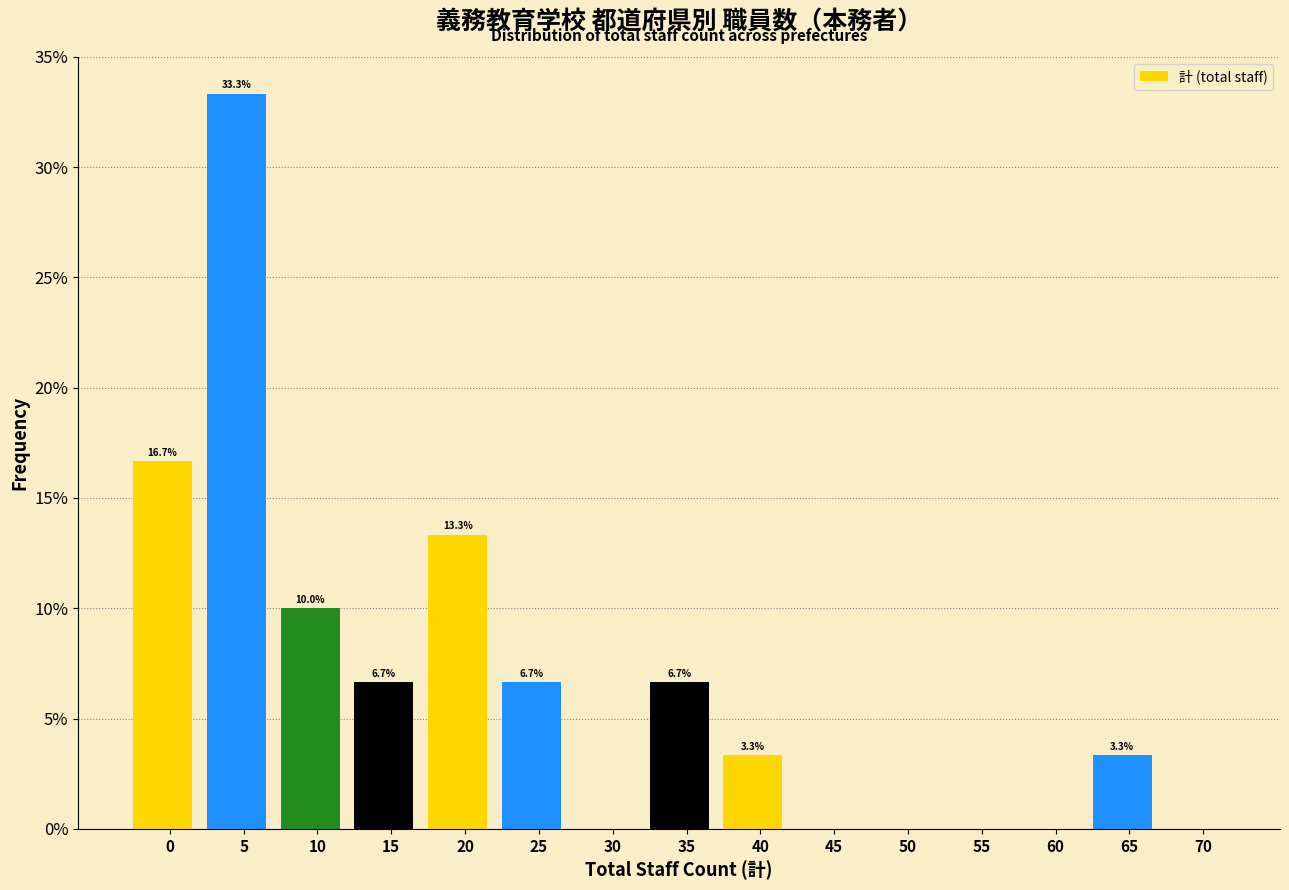

Reading left to right, what are all the values shown in this chart?

0=16.7	5=33.3	10=10.0	15=6.7	20=13.3	25=6.7	30=0.0	35=6.7	40=3.3	45=0.0	50=0.0	55=0.0	60=0.0	65=3.3	70=0.0